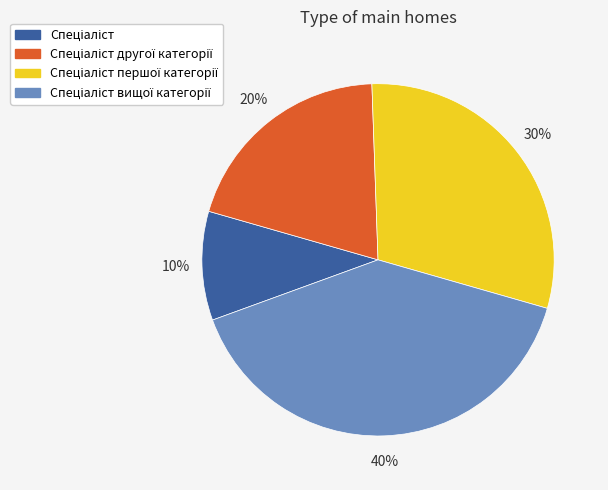

Is there any slice that represents more than half of the pie?

No